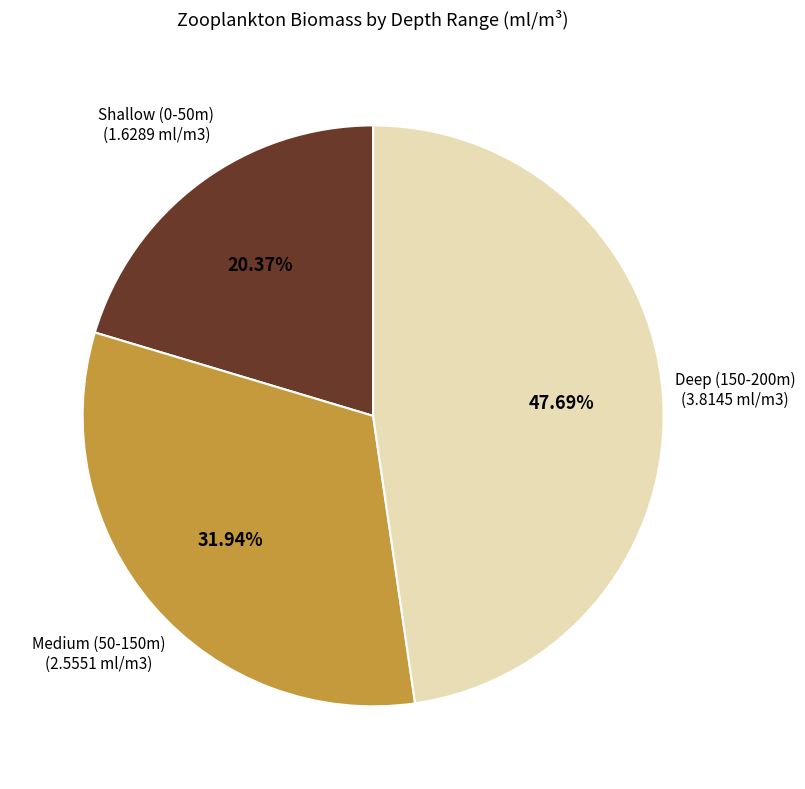

Is there a majority slice in this chart?

No